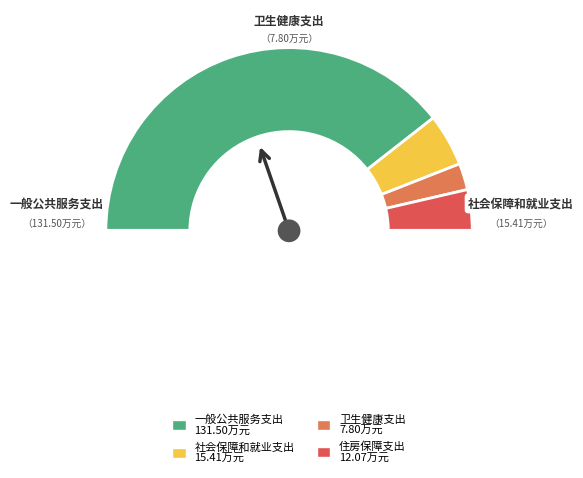

What is the change in value from 社会保障和就业支出 to 住房保障支出?

-3.3